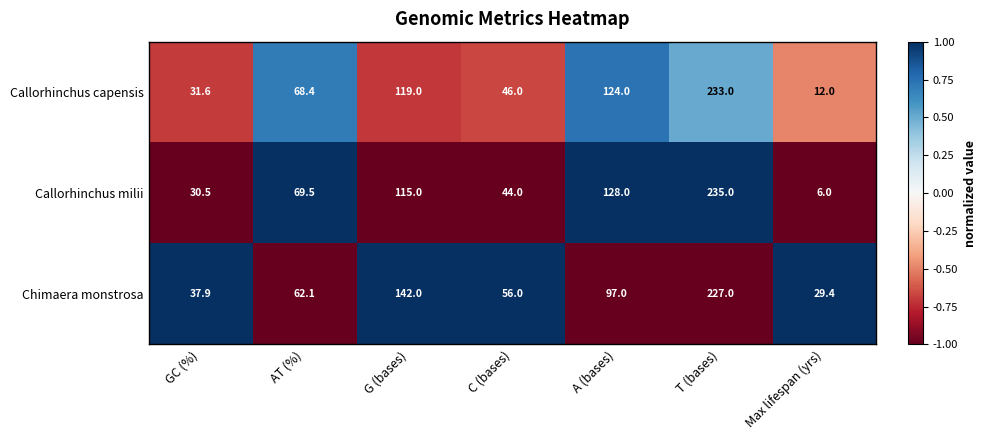

What is the difference between the second highest and second lowest values in the Callorhinchus capensis series?

92.4